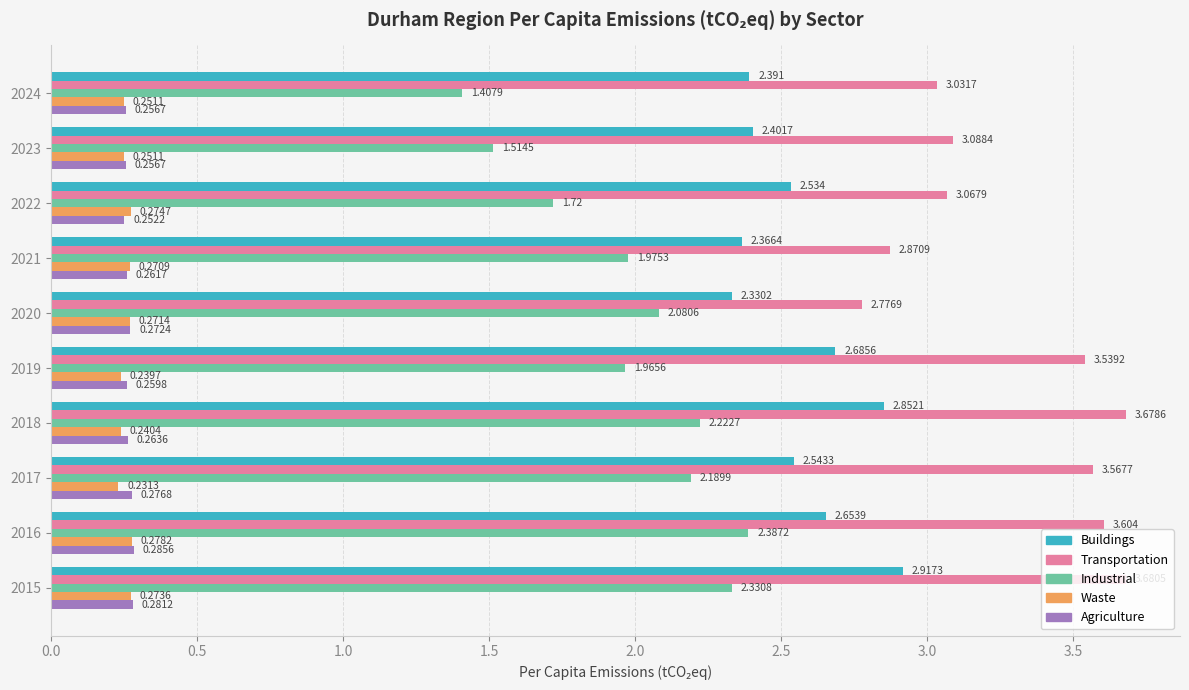

At 2021, list the series in order from smallest to largest.

Agriculture, Waste, Industrial, Buildings, Transportation